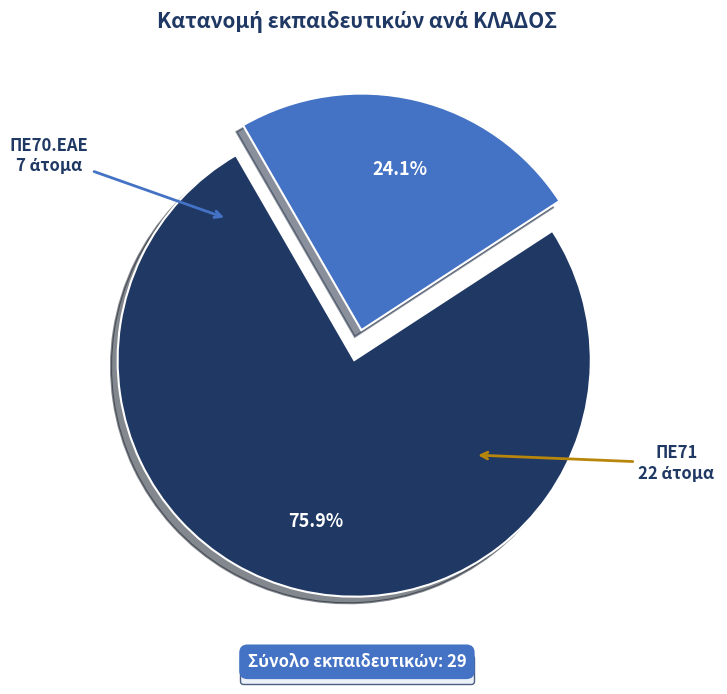

Combined, do ΠΕ70.ΕΑΕ and ΠΕ71 account for over 50%?

Yes